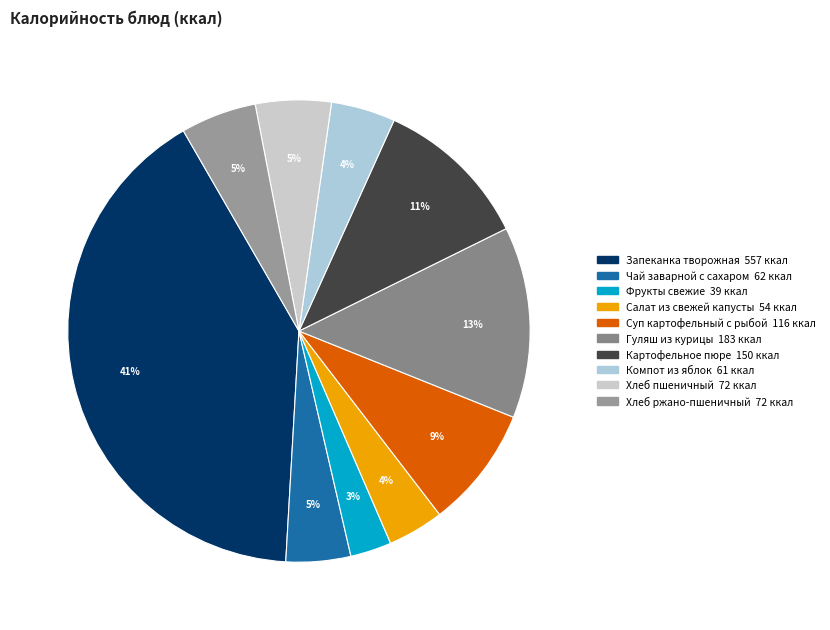

Do Картофельное пюре and Запеканка творожная together represent more than half of the pie?

Yes